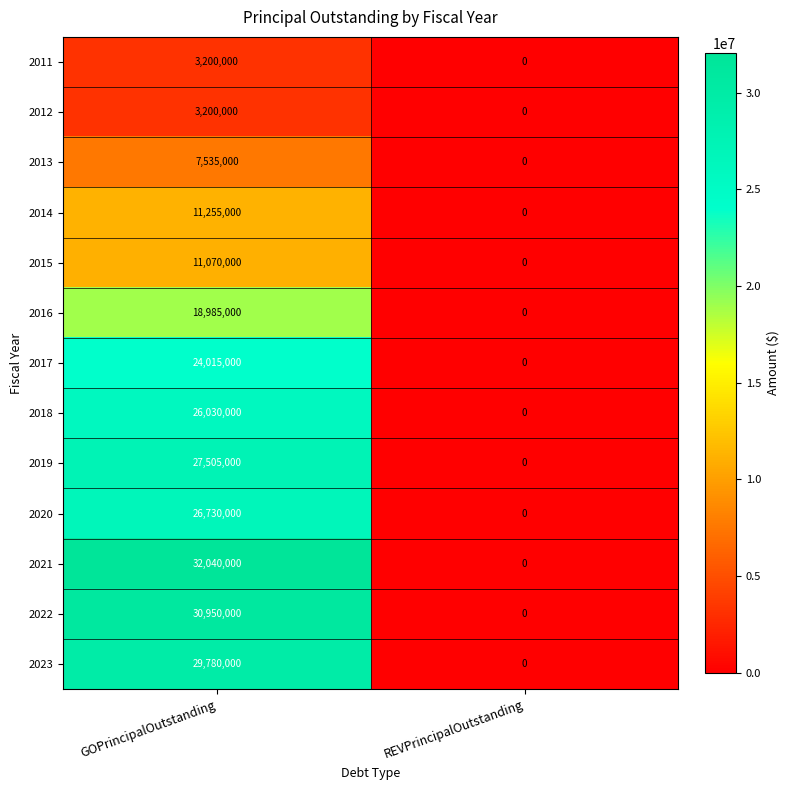

What is the total value across all series at GOPrincipalOutstanding?

252295000